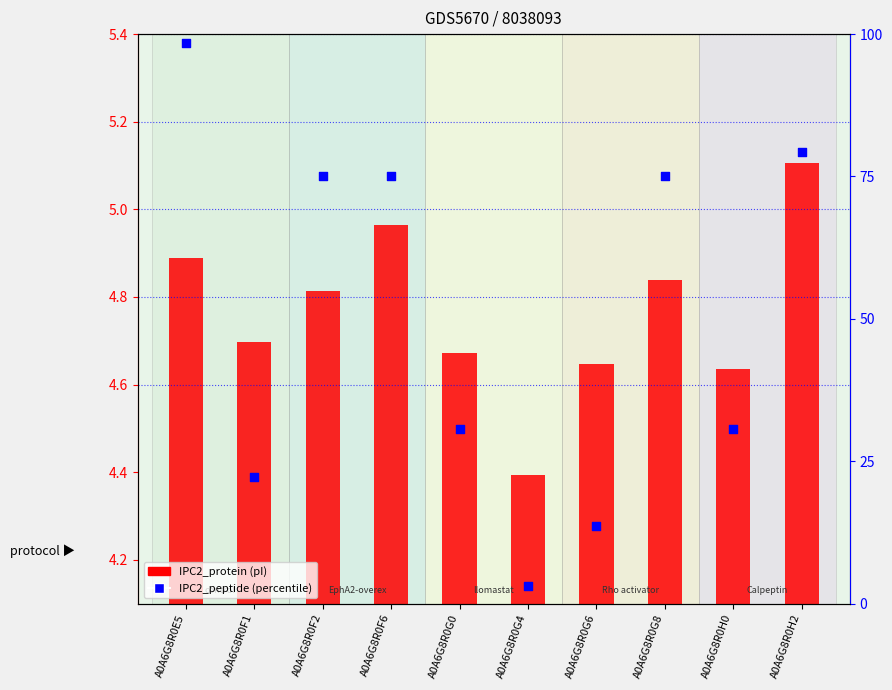

Which series has the largest total across all categories?

IPC2_peptide (percentile)